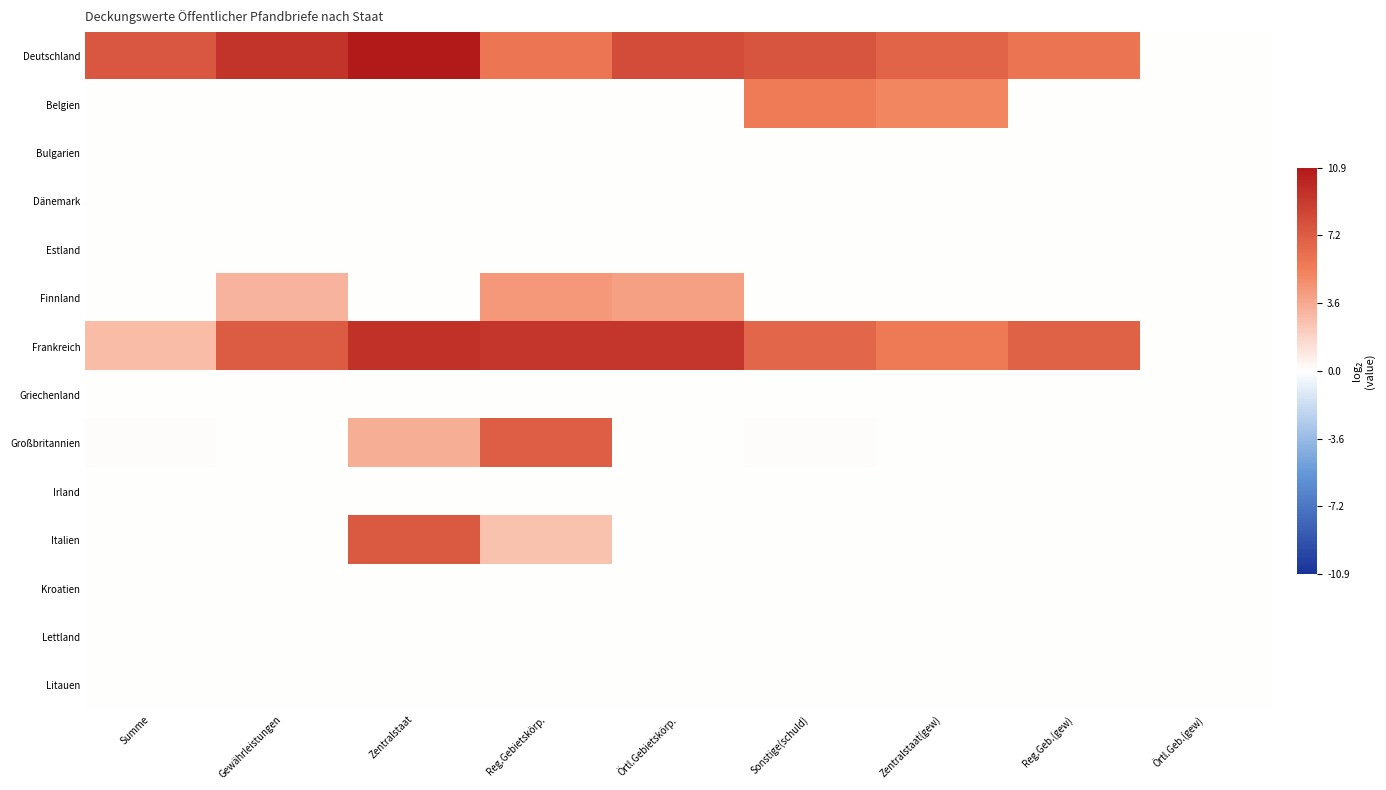

What is the spread (max minus min) of values at Zentralstaat?

10.9